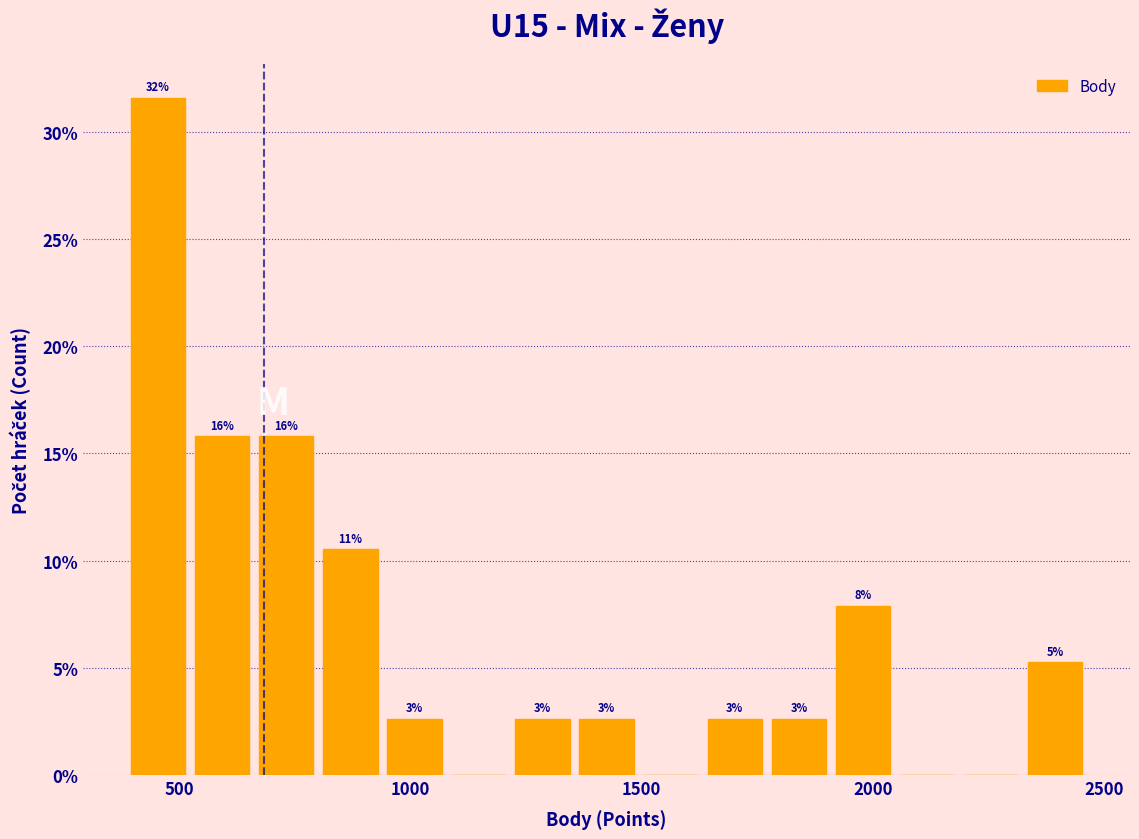

Read against the x-axis, roughly where is the centre of the tallest bar?

450